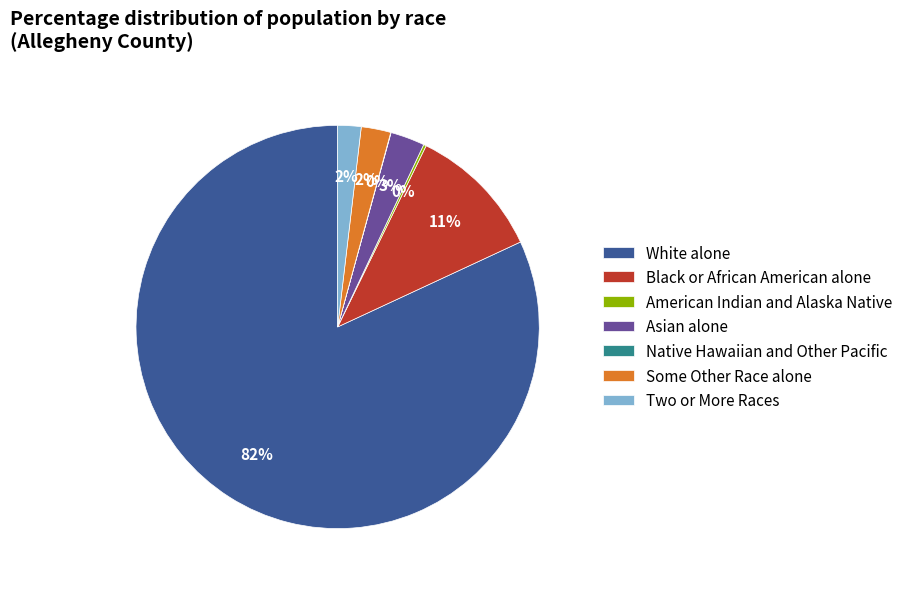

What is the largest slice in the pie chart?

White alone